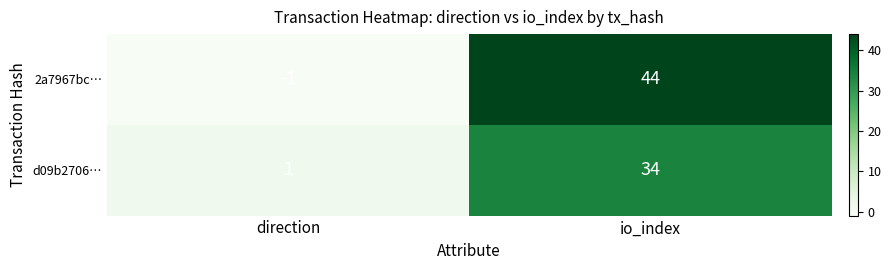

What is the spread (max minus min) of values at direction?

2